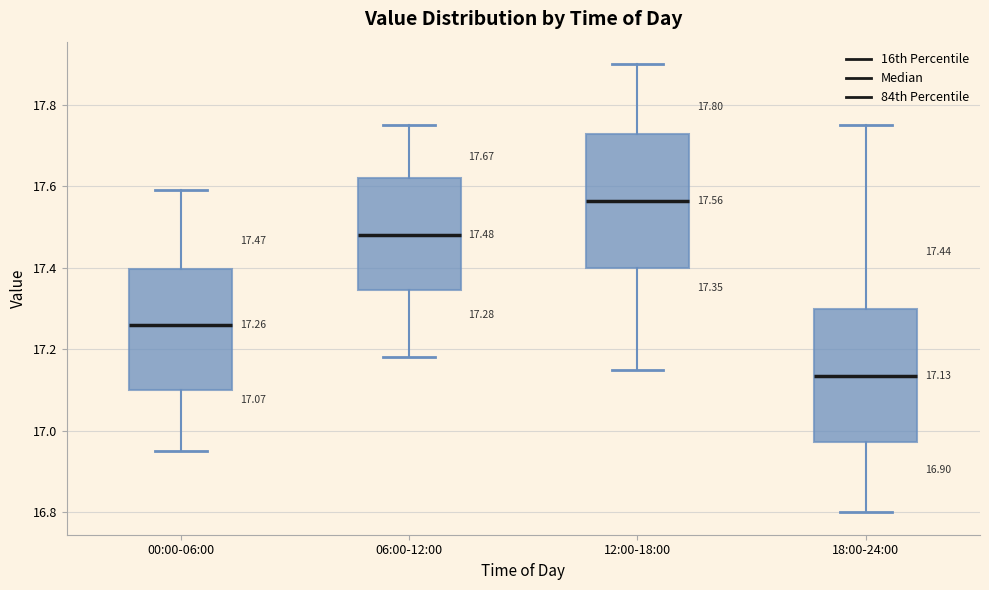

Which box has the highest median line?

12:00-18:00